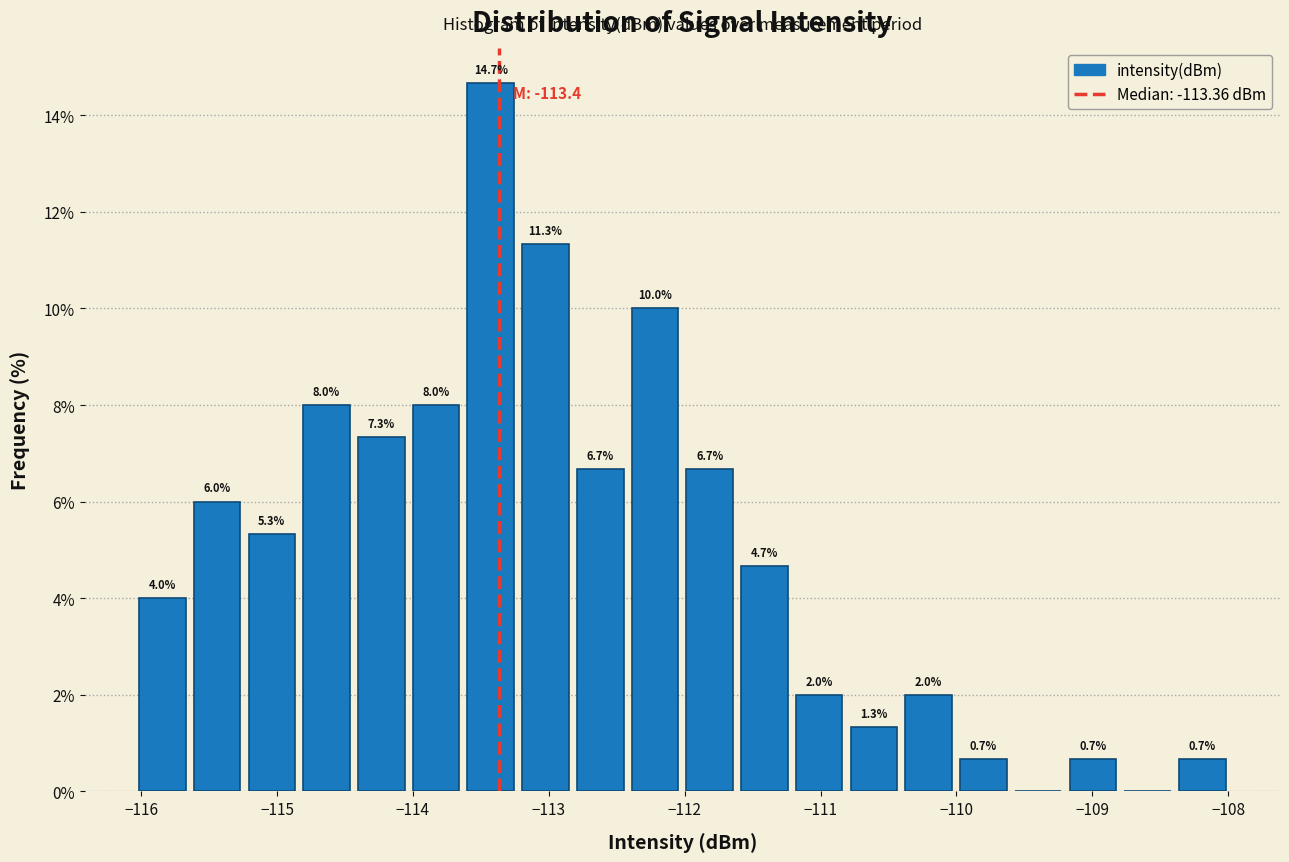

Which range on the x-axis has the tallest bar?

-113.6 to -113.2